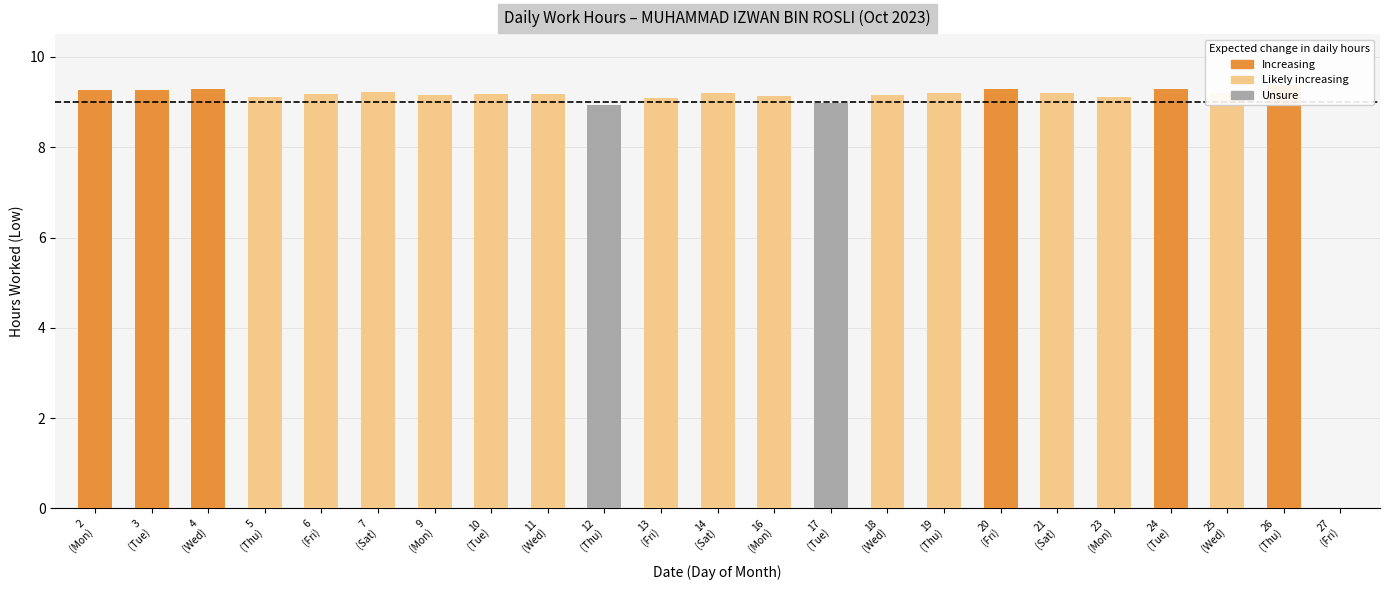

What is the maximum value shown in the chart?

9.4